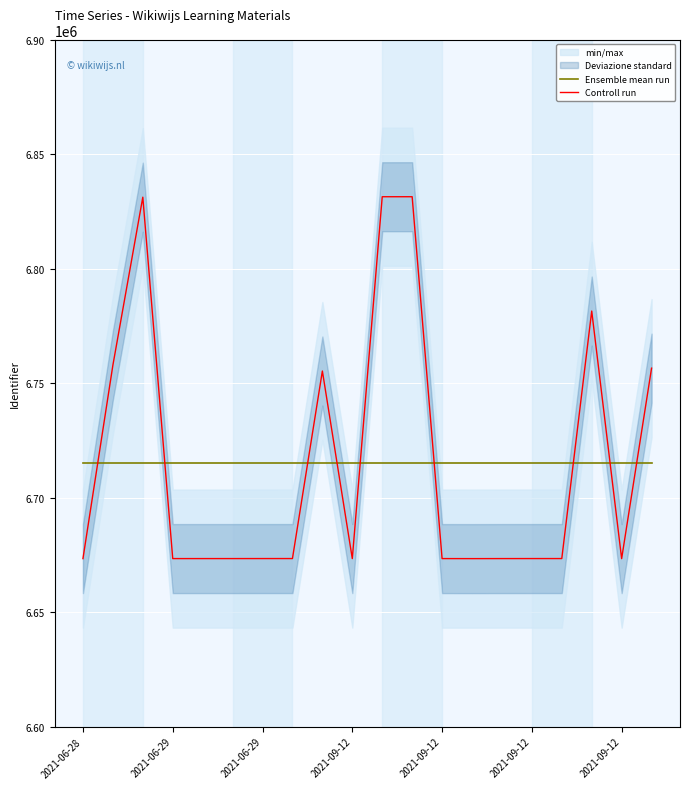

True or false: Ensemble mean run has more than 2 points higher than both neighbors.

False